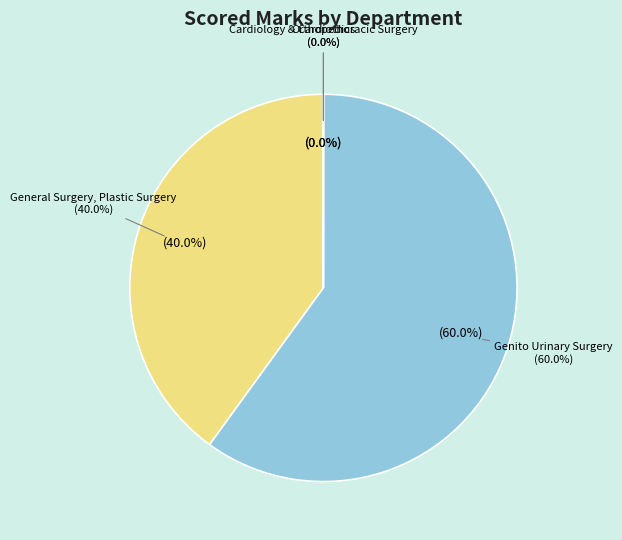

Does Genito Urinary Surgery account for over 50% of the chart?

Yes